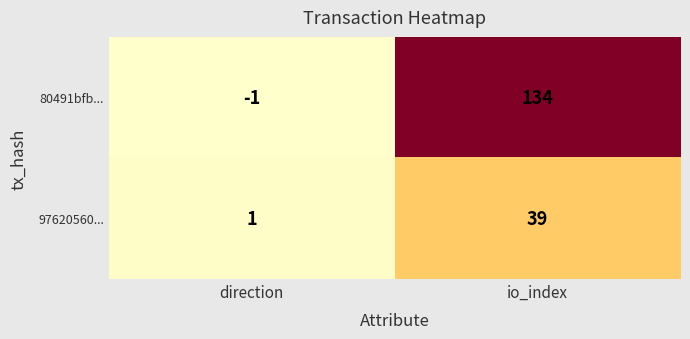

What is the maximum value shown in the chart?

134